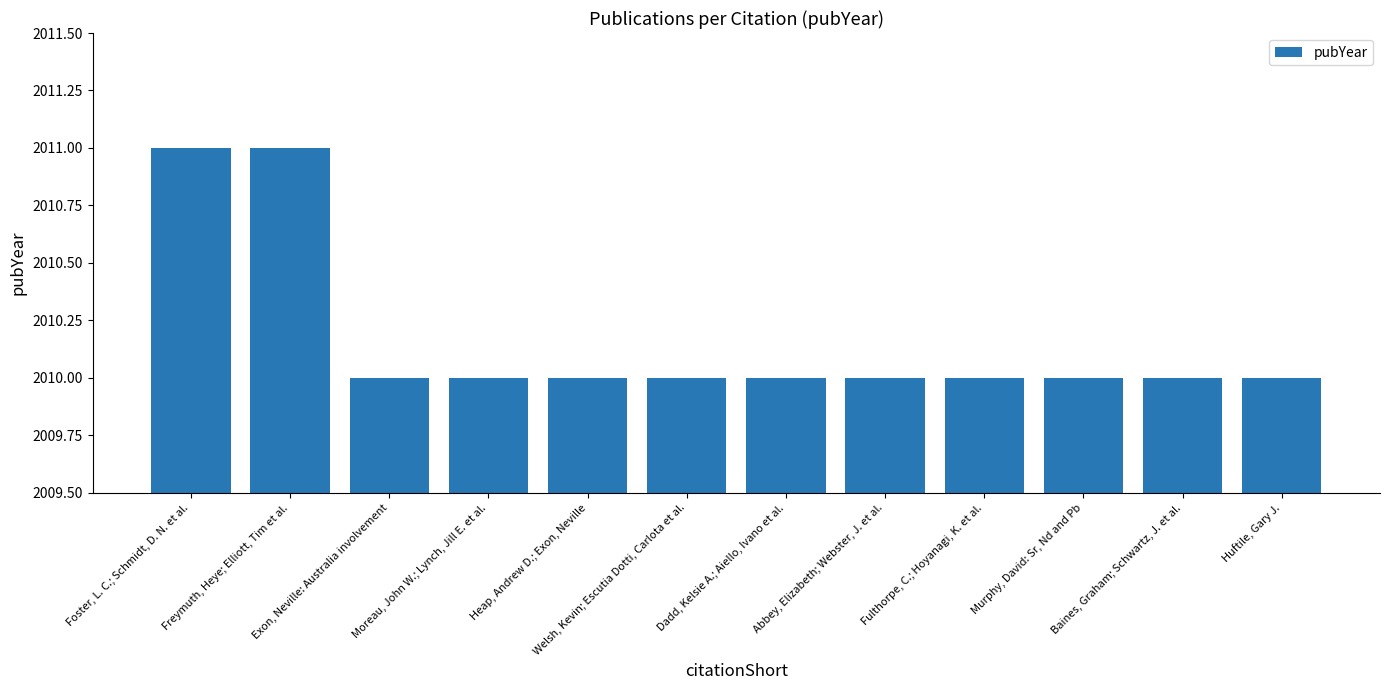

What is the minimum value shown in the chart?

2010